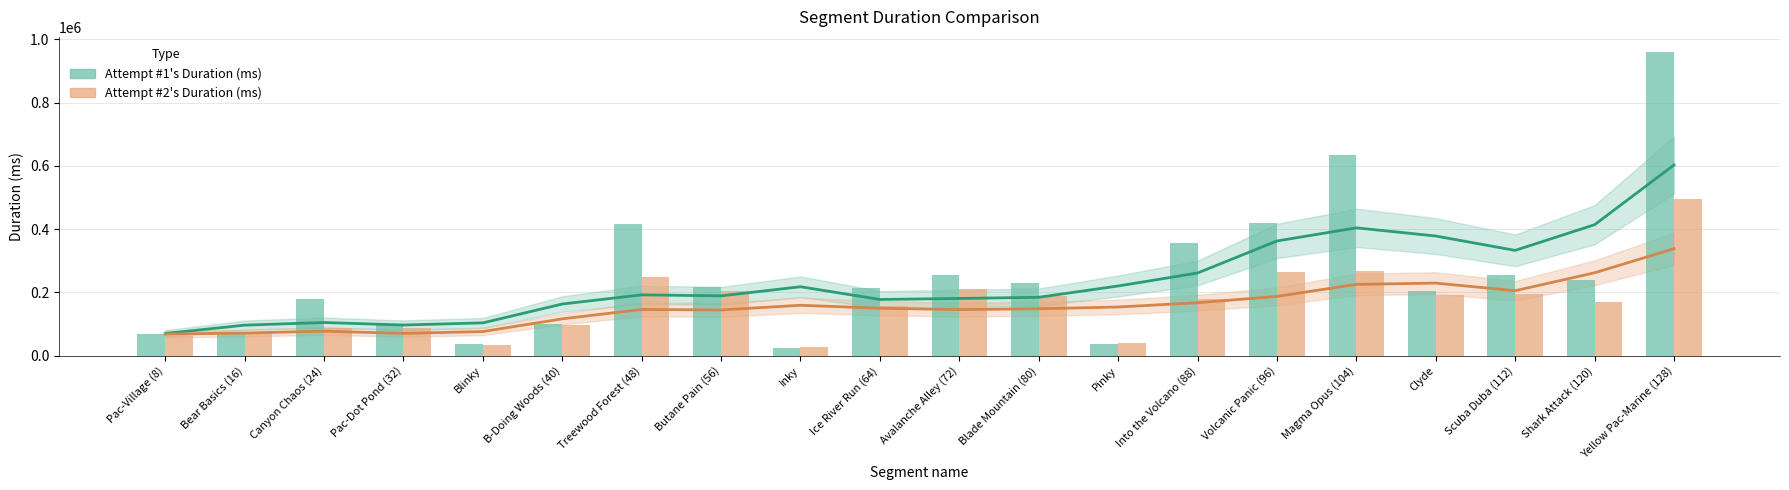

Which category has the lowest value in the Attempt #2's Duration (ms) series?

Inky